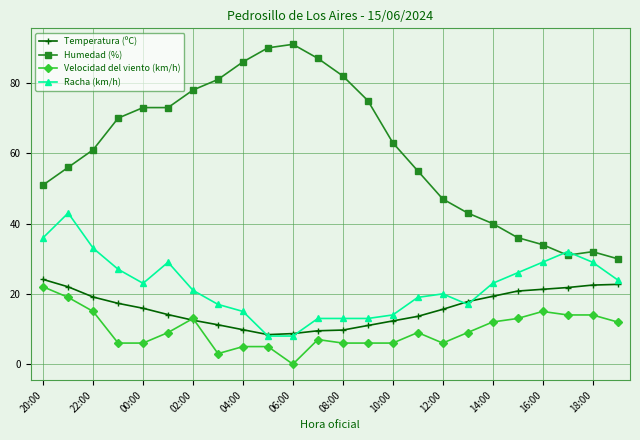

What is the value of the Velocidad del viento (km/h) point at the 13th from the left?

6.0